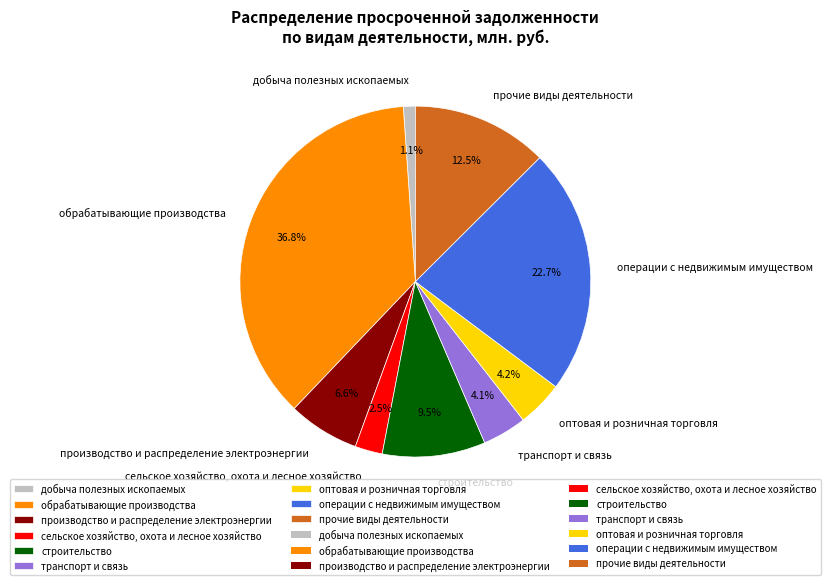

What is the largest slice in the pie chart?

обрабатывающие производства